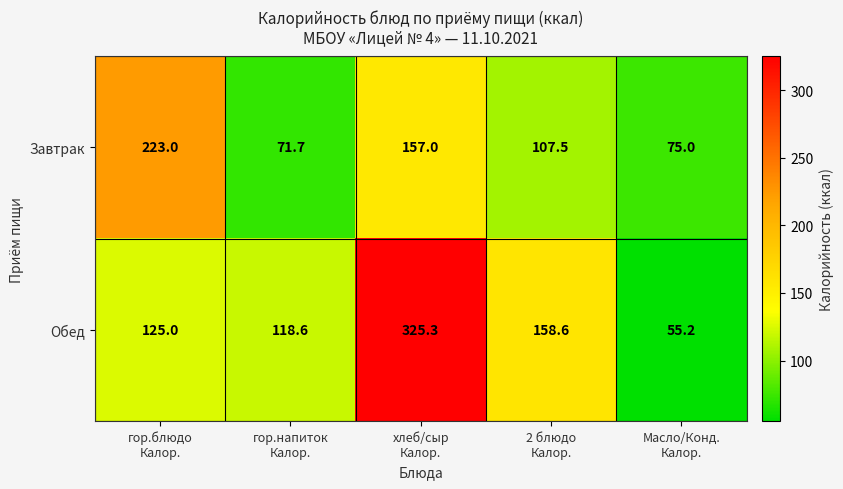

What is the total value across all series at хлеб/сыр
Калор.?

482.3